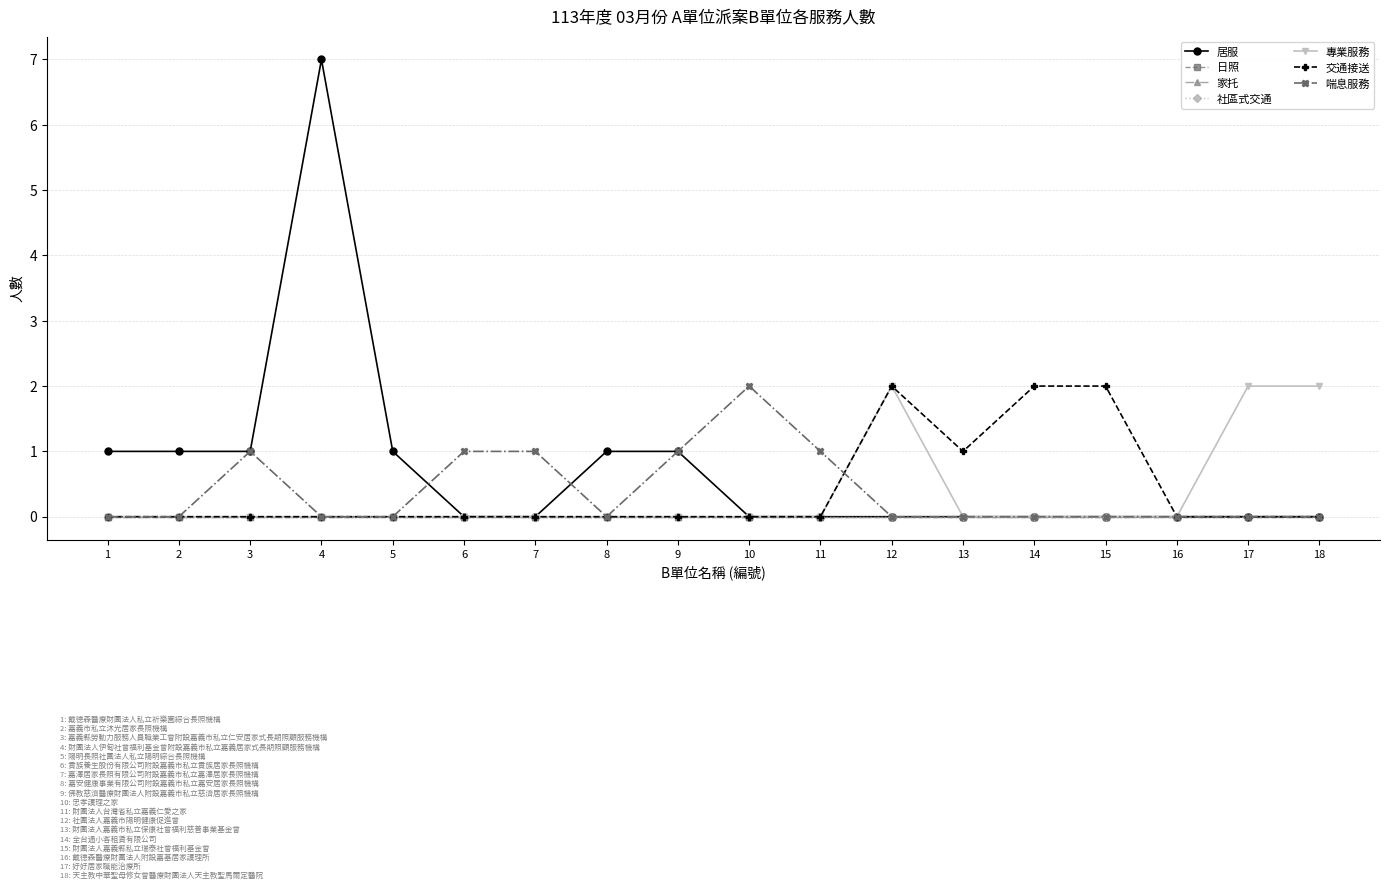

Rank the categories by 專業服務 value from highest to lowest.

12, 17, 18, 1, 2, 3, 4, 5, 6, 7, 8, 9, 10, 11, 13, 14, 15, 16